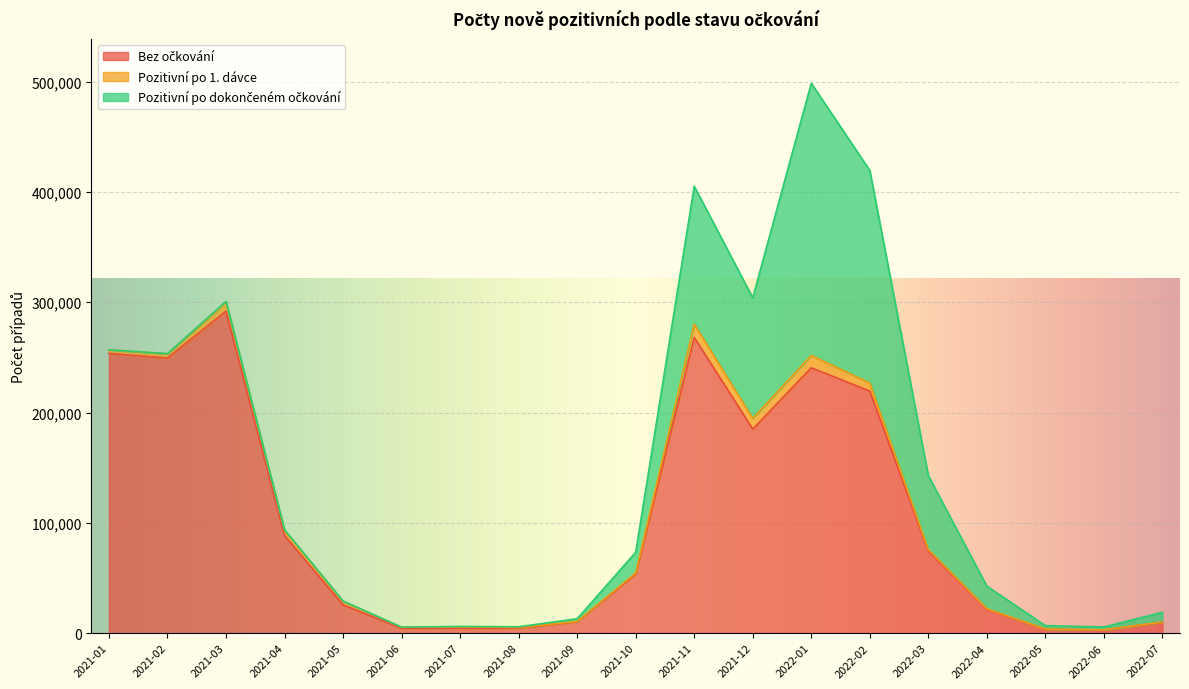

At which category is the sum across all series the highest?

2022-01